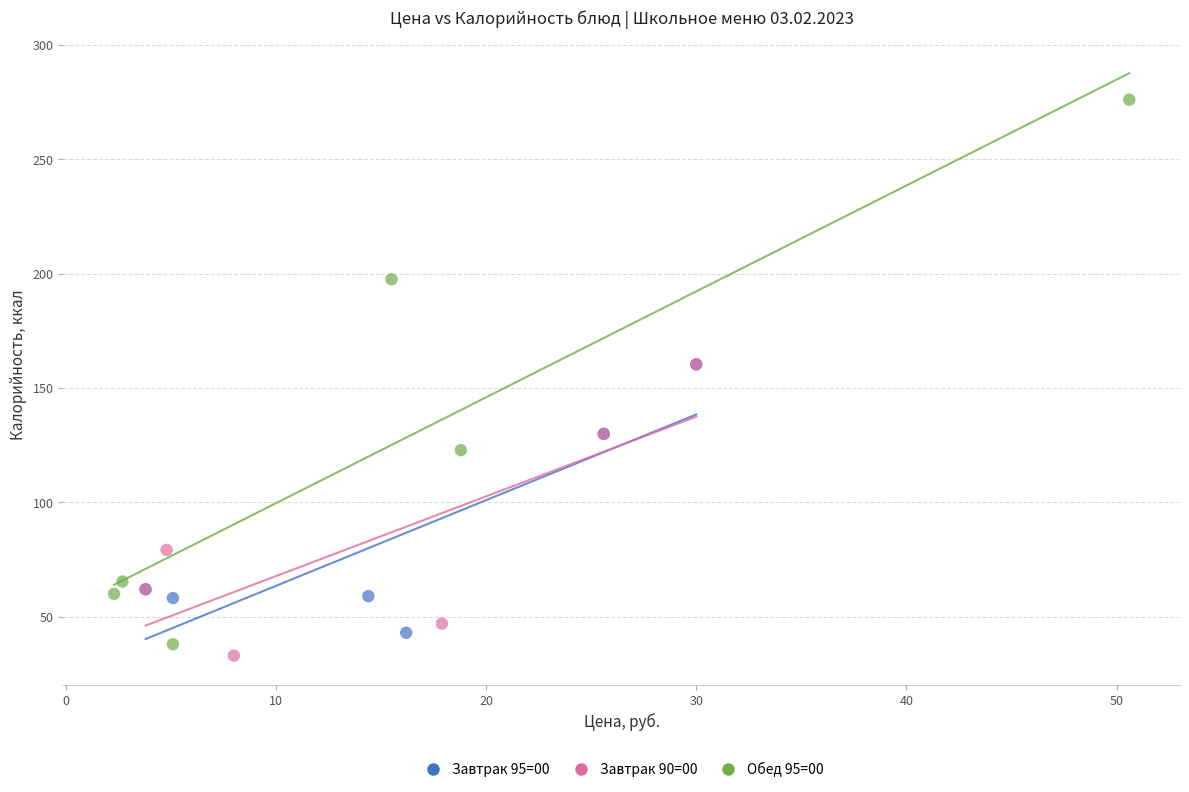

Which series has the widest spread of Y values?

Обед 95=00